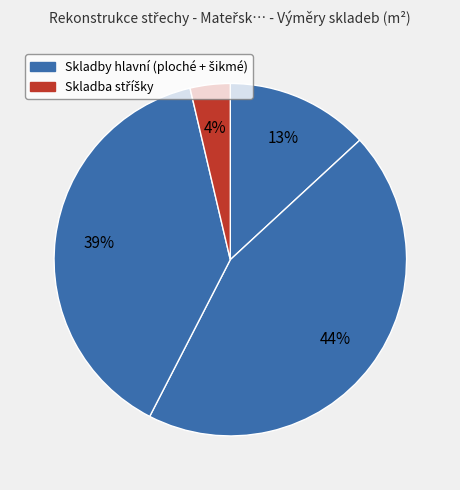

How many slices are in this pie chart?

4